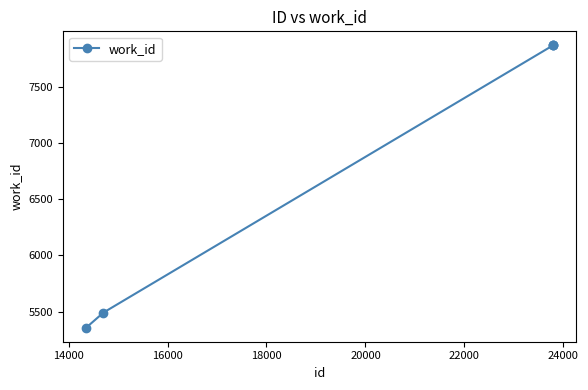

What is the sum of all values?

34460